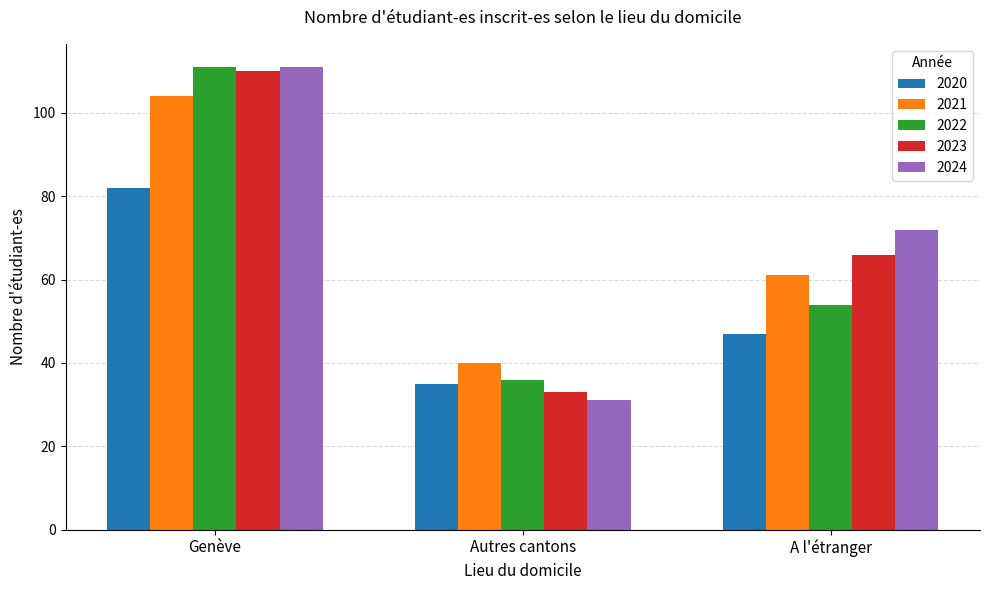

What position from the left is Autres cantons?

2